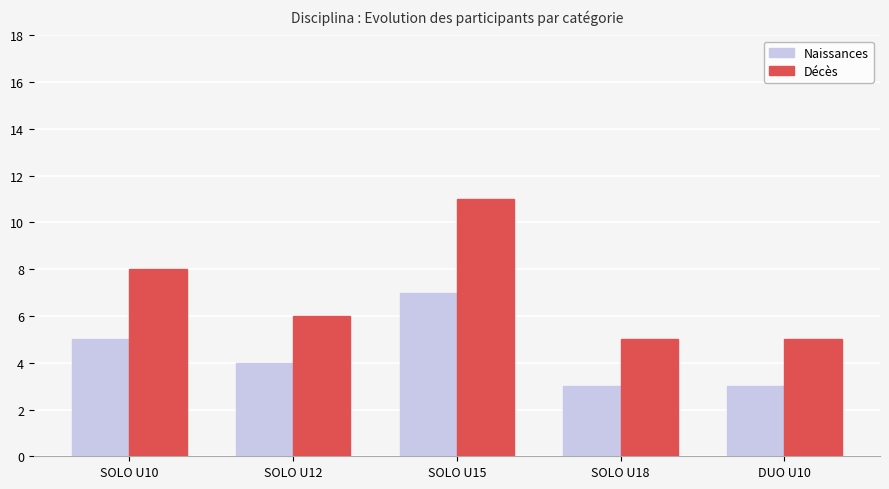

What are all the series names shown in the legend?

Naissances, Décès